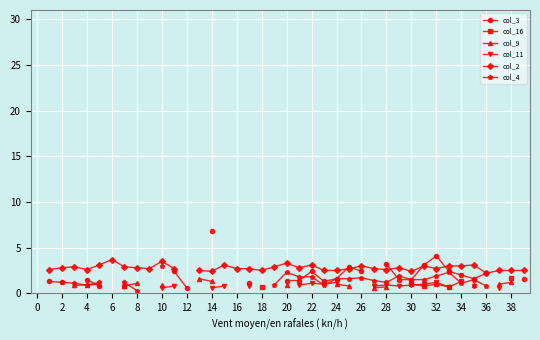

Between 8 and 22, which is larger?

22